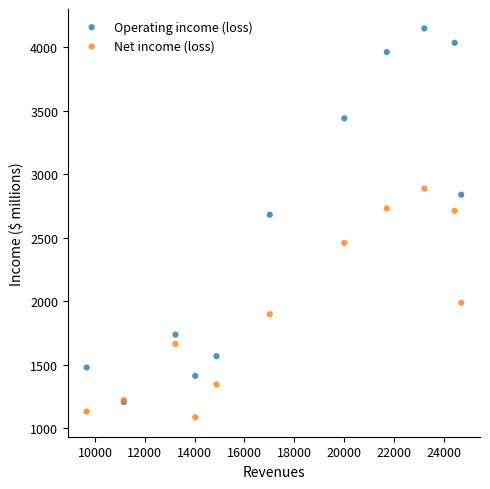

Which series contains the highest Y value?

Operating income (loss)